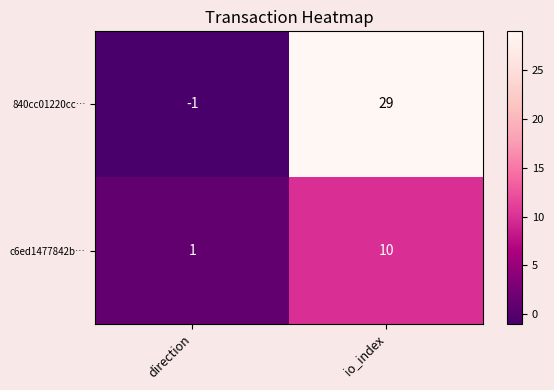

At which category is the sum across all series the highest?

io_index